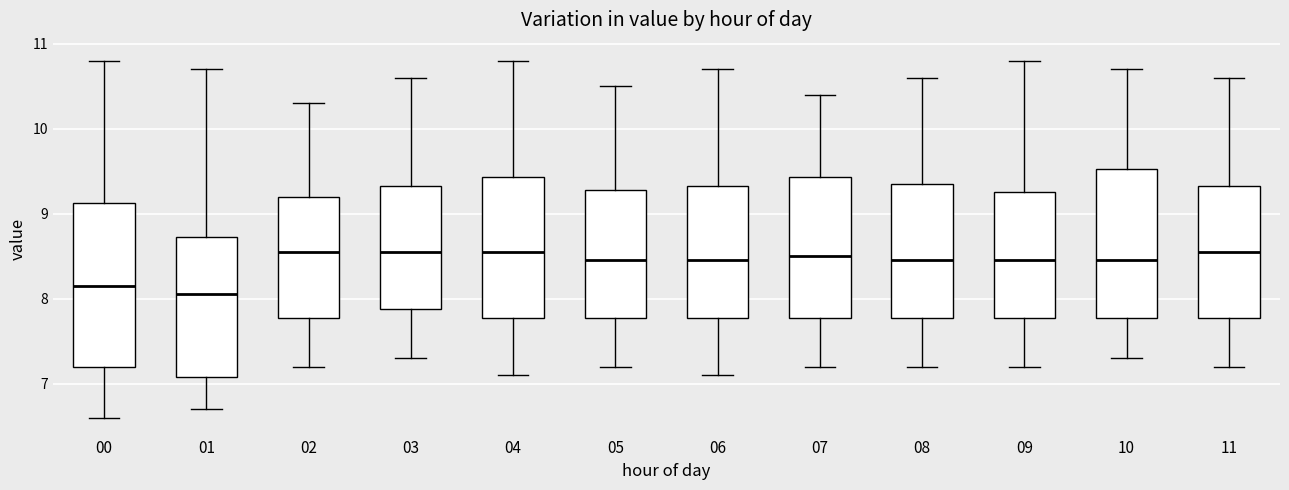

Where is the upper edge of the box at x = 06 on the y-axis? The values are not printed on the chart, so give them approximately, as read against the axis.

9.3